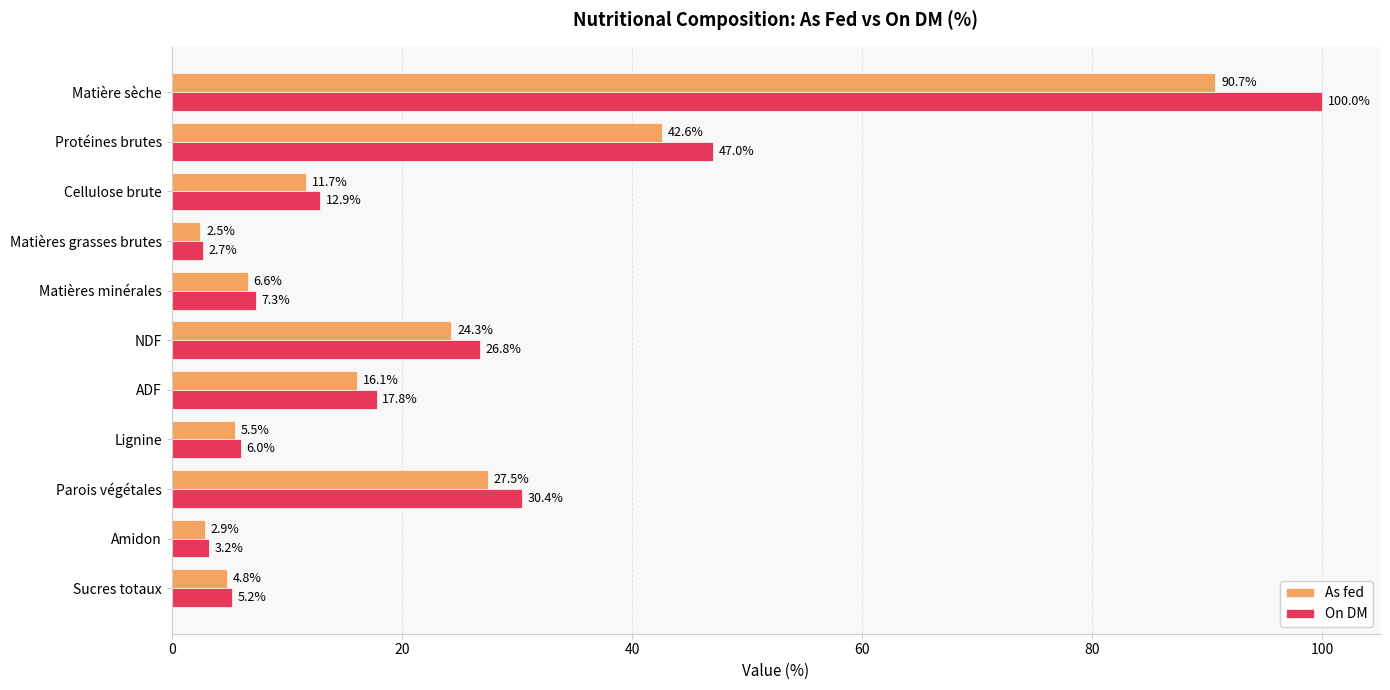

What is the total value across all series at Matière sèche?

190.7